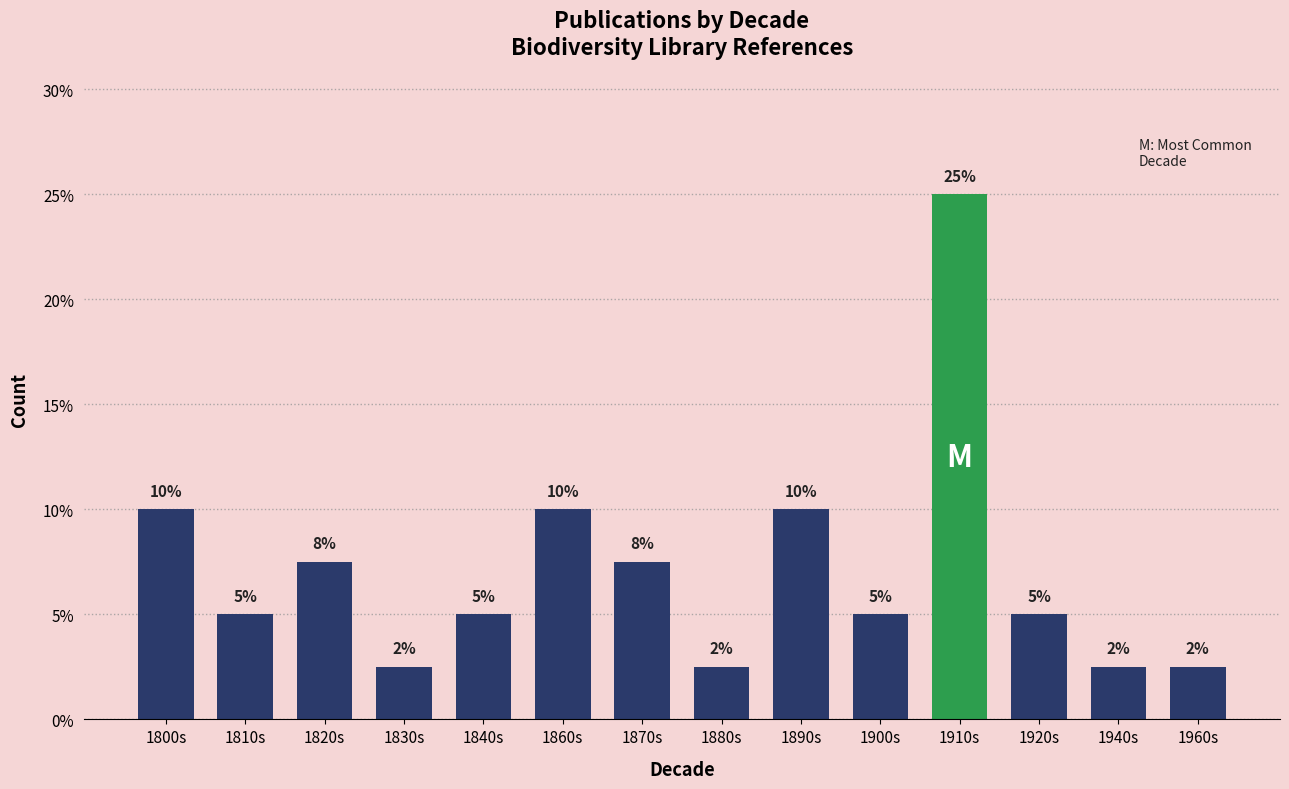

How many series are shown in this chart?

1